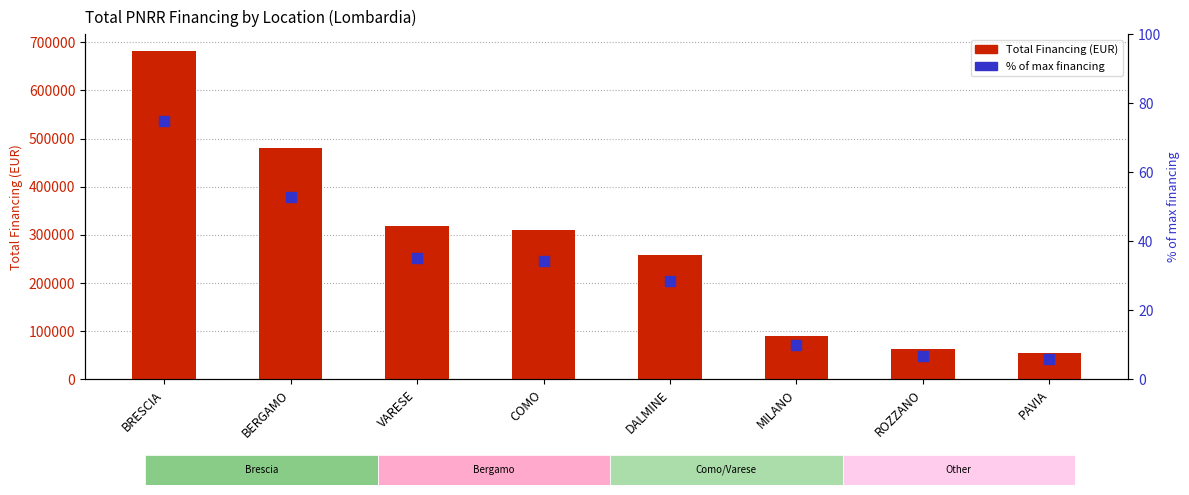

What are all the series names shown in the legend?

Total Financing (EUR), % of max financing